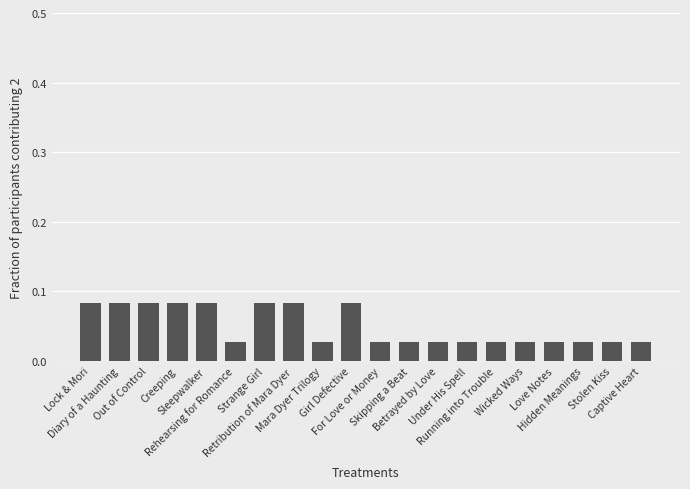

What is the sum of all values?

1.0